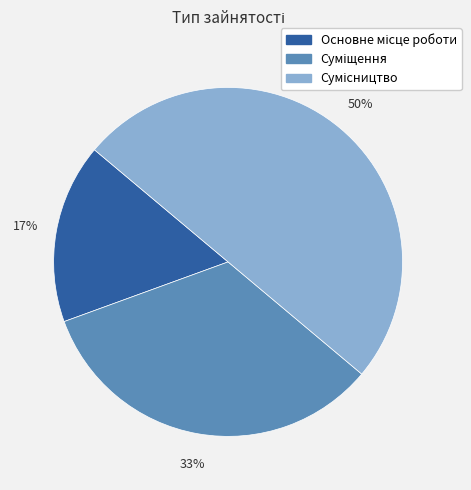

How many slices are in this pie chart?

3